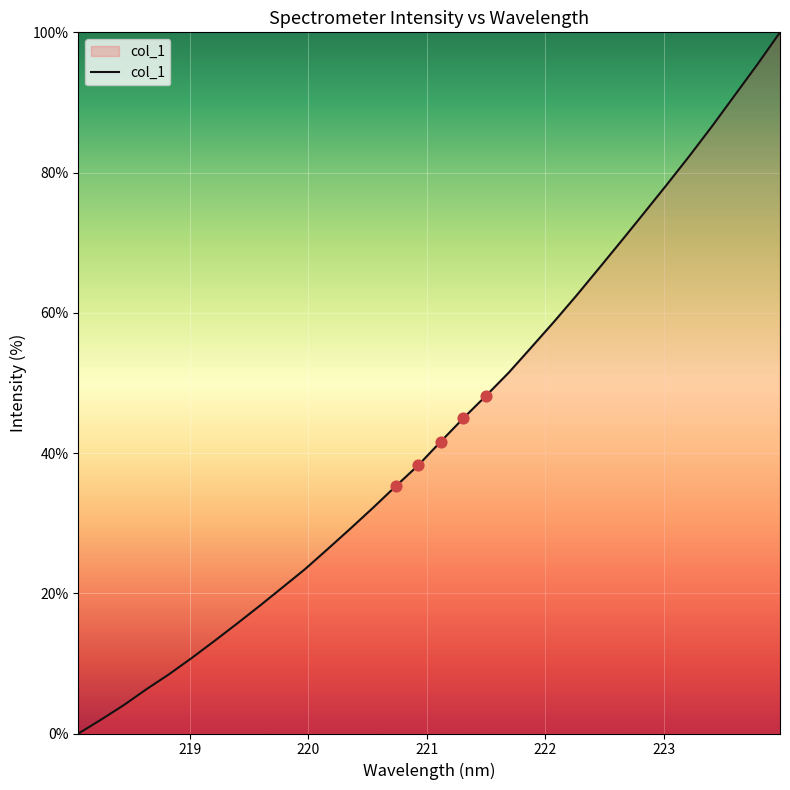

What is the difference between the maximum and minimum values?

100.0